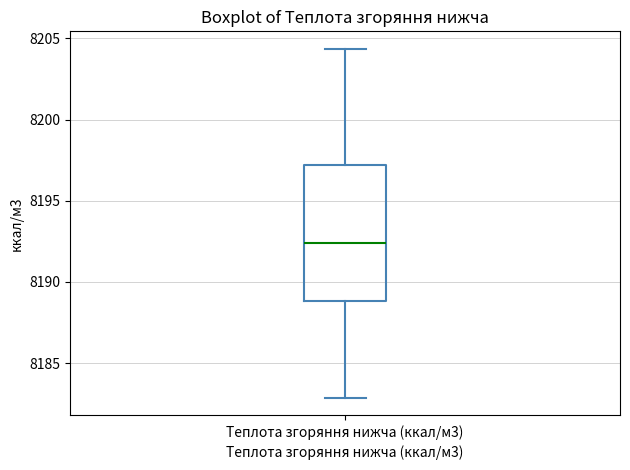

Read this box plot against the y-axis: the position of the median line, the range covered by the box, and the ends of both whiskers. The values are not printed on the chart, so give them approximately, as read against the axis.

median 8192.5, box 8189.0 to 8197.0, whiskers 8183.0 to 8204.5